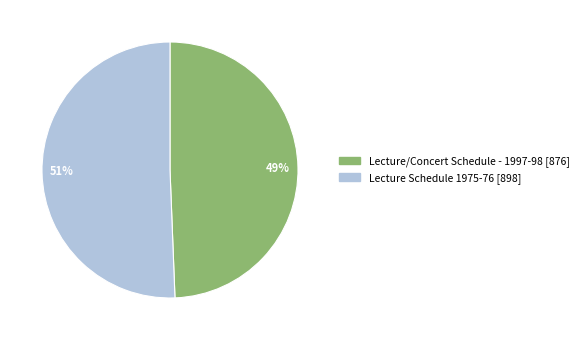

Which slice is the smallest?

49%